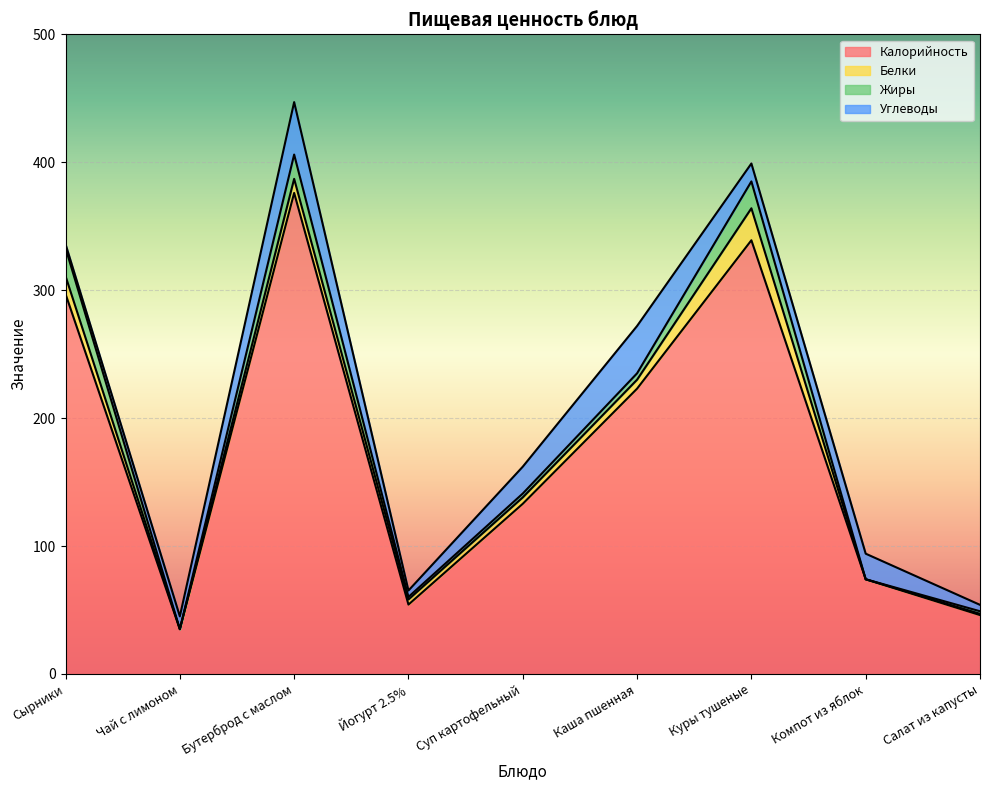

What is the label of the 6th point from the left?

Каша пшенная